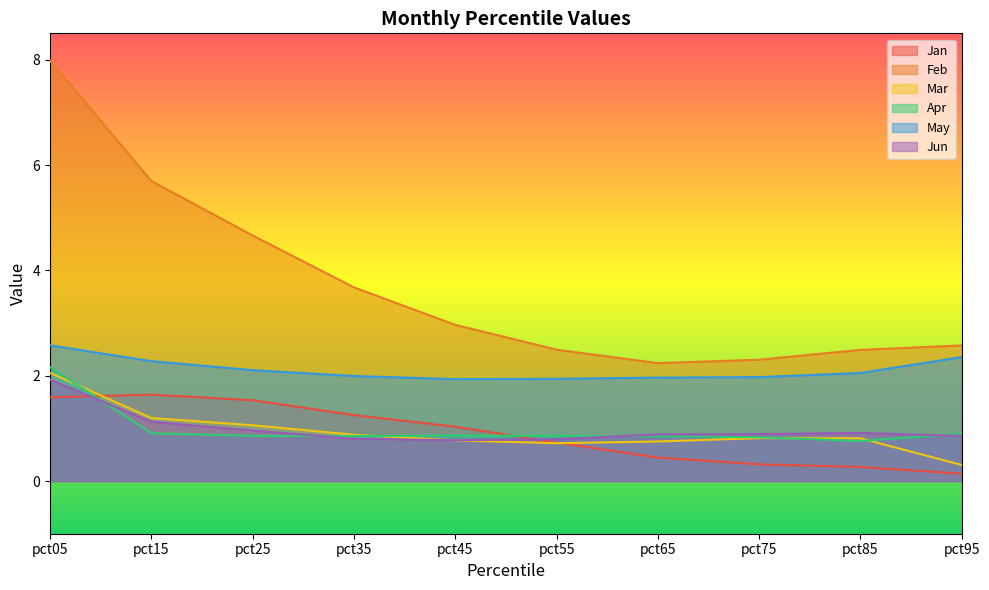

Is it true that Mar equals 1.1 at pct25?

True